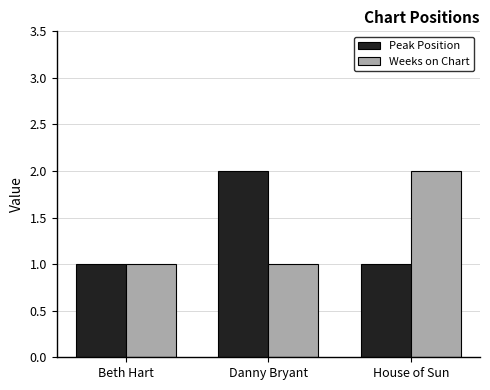

What is the total value across all series at Danny Bryant?

3